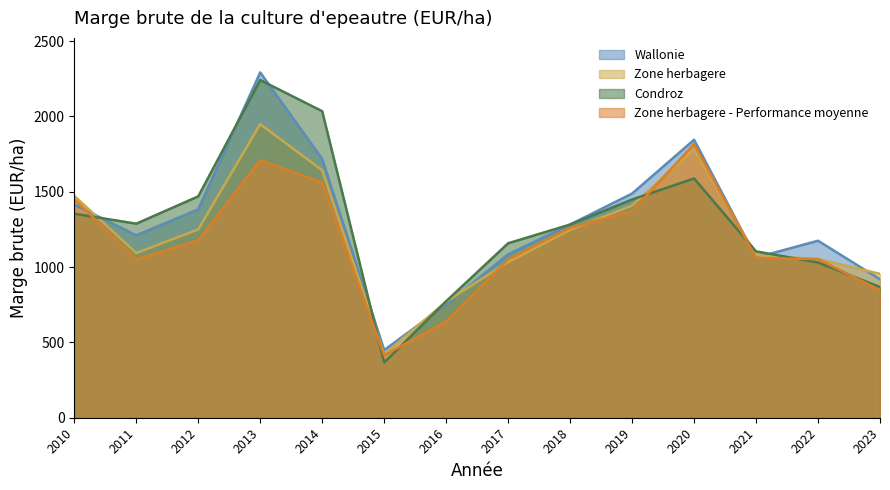

The value of Zone herbagere at 2022 is 1594.0. True or false?

False